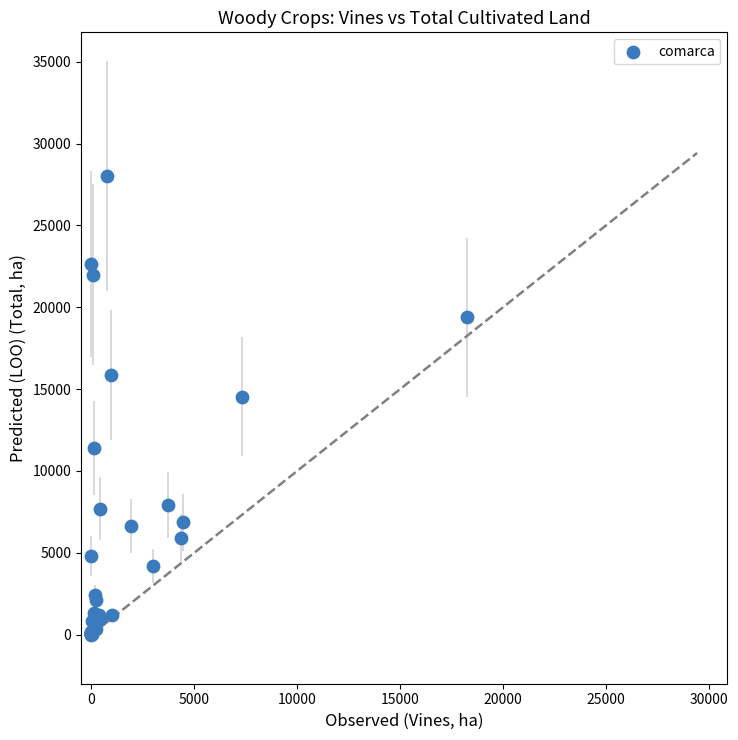

What Y value in the scatter plot is closest to 14016?

14550